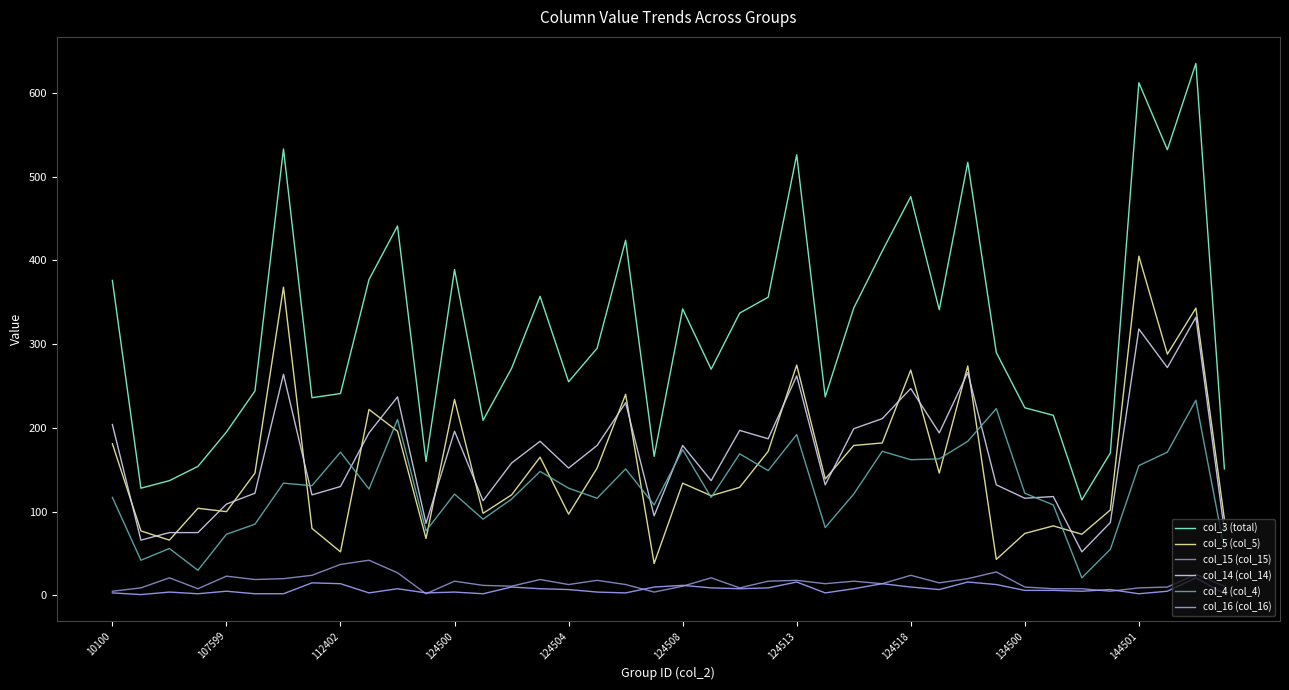

Which series has the largest total across all categories?

col_3 (total)